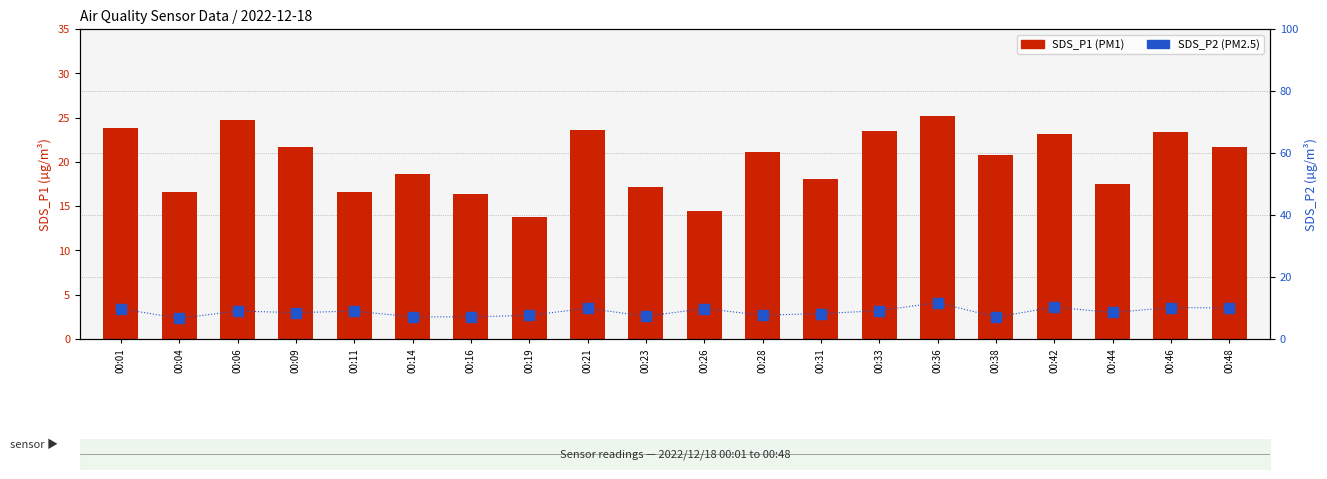

What is the greatest value displayed?

25.1